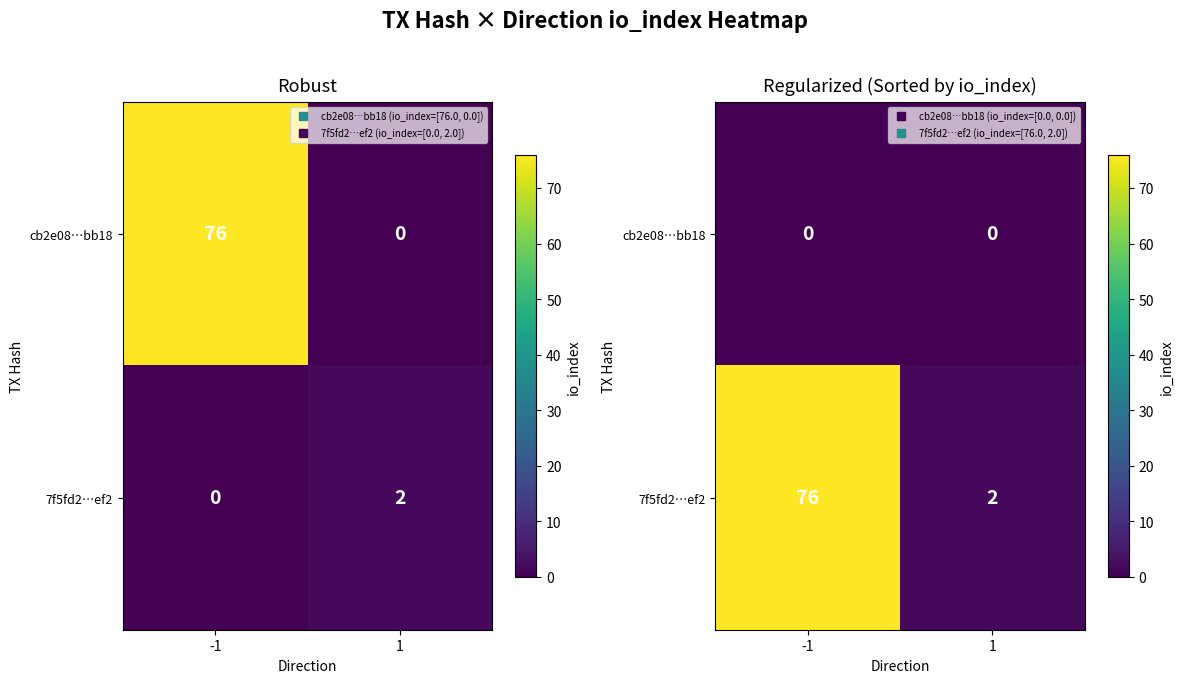

What is the total value across all series at 1?

2